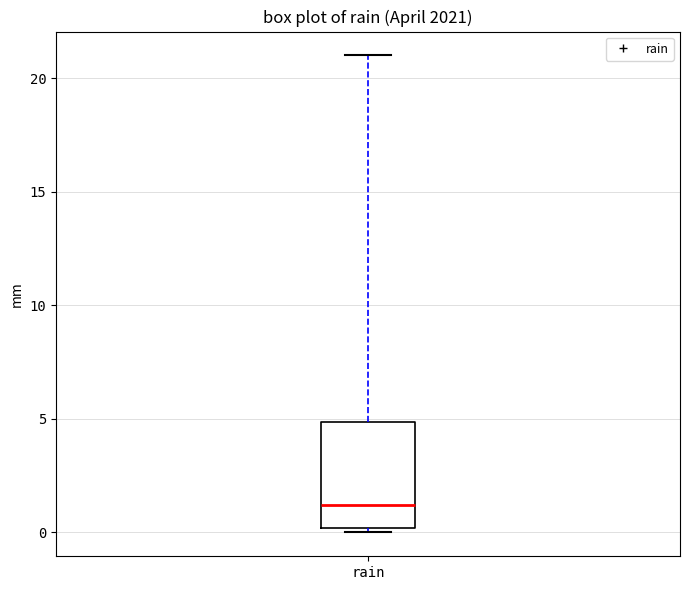

Read this box plot against the y-axis: the position of the median line, the range covered by the box, and the ends of both whiskers. The values are not printed on the chart, so give them approximately, as read against the axis.

median 1, box 0 to 5, whiskers 0 (just below the box's lower edge) to 21